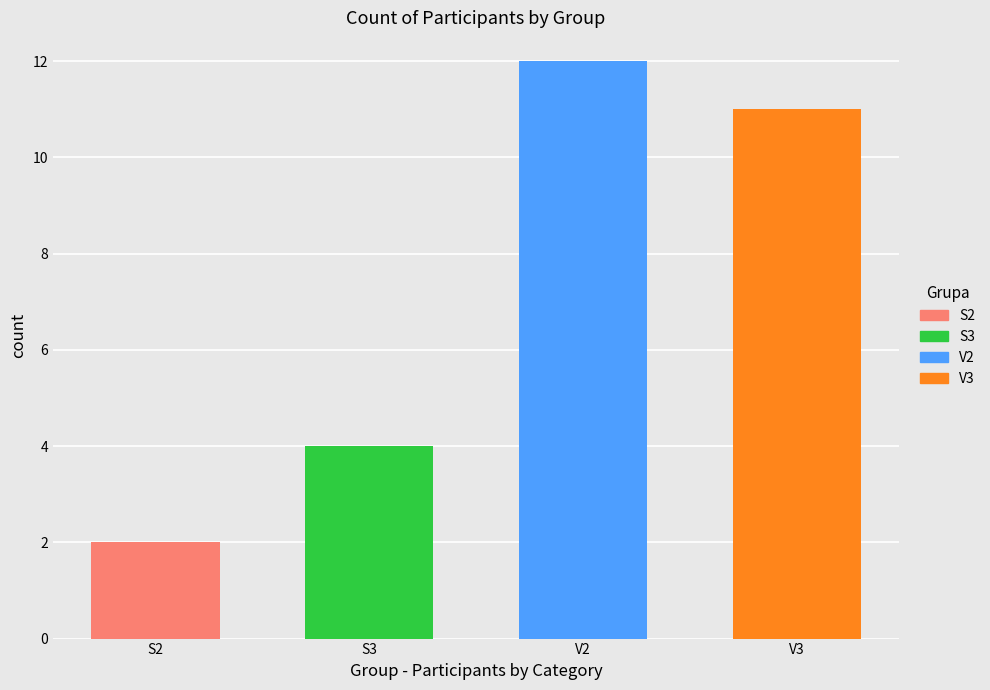

How many bars are there in total?

4